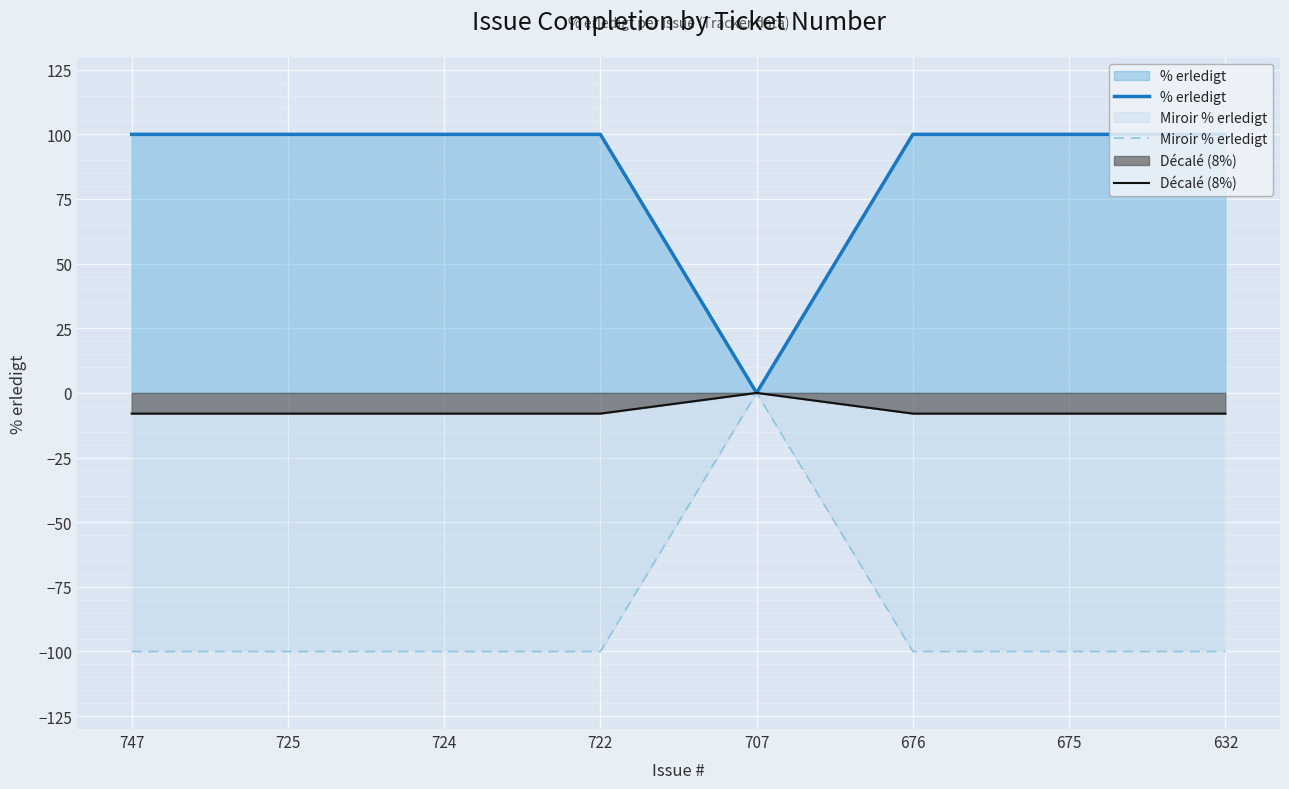

What is the value of the Décalé (8%) point at the 3rd from the left?

-8